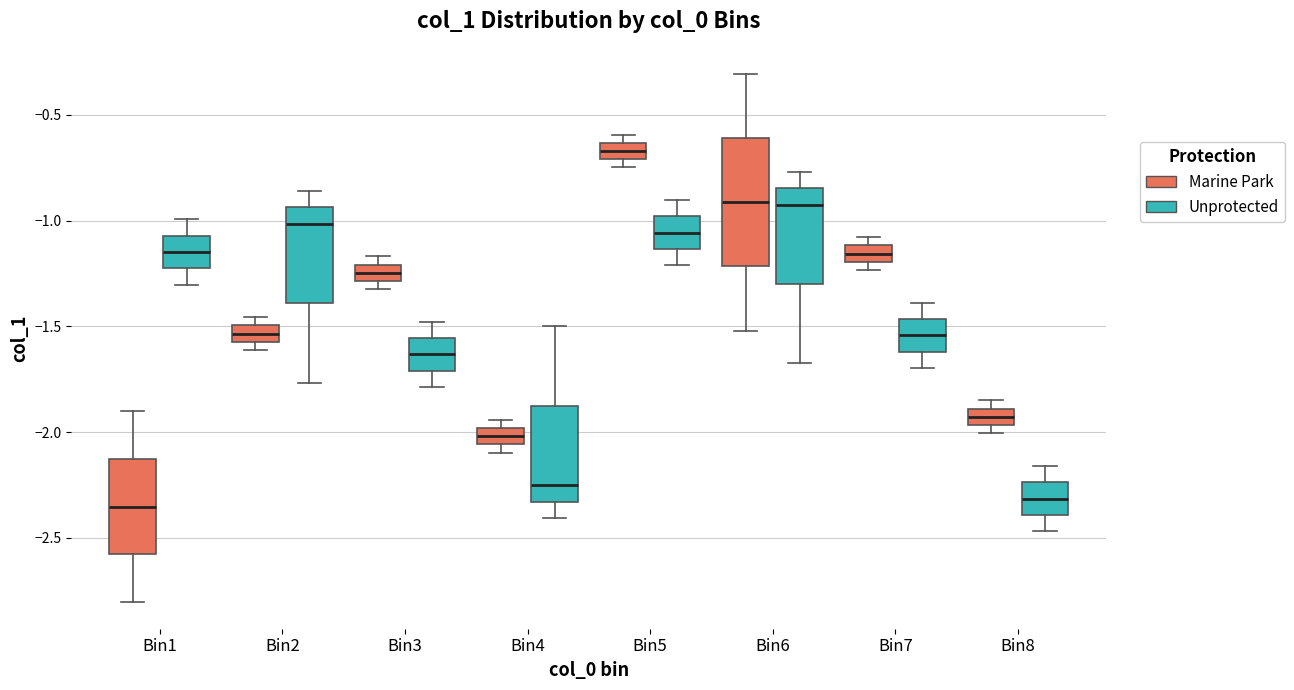

Reading left to right, transcribe this box plot: for each box, give where its median line is, the range the box spans, and where its two whiskers end, as read against the y-axis. The values are not printed on the chart, so give them approximately, as read against the axis.

Bin1 (Marine Park): median -2.35, box -2.60 to -2.15, whiskers -2.80 to -1.90
Bin1 (Unprotected): median -1.15, box -1.20 to -1.05, whiskers -1.30 to -1.00
Bin2 (Marine Park): median -1.55 (inside the box), box -1.55 to -1.50, whiskers -1.60 to -1.45
Bin2 (Unprotected): median -1.00, box -1.40 to -0.95, whiskers -1.75 to -0.85
Bin3 (Marine Park): median -1.25, box -1.30 to -1.20, whiskers -1.30 (just below the box's lower edge) to -1.15
Bin3 (Unprotected): median -1.65, box -1.70 to -1.55, whiskers -1.80 to -1.50
Bin4 (Marine Park): median -2.00 (inside the box), box -2.05 to -2.00, whiskers -2.10 to -1.95
Bin4 (Unprotected): median -2.25, box -2.35 to -1.85, whiskers -2.40 to -1.50
Bin5 (Marine Park): median -0.65 (inside the box), box -0.70 to -0.65, whiskers -0.75 to -0.60
Bin5 (Unprotected): median -1.05, box -1.15 to -1.00, whiskers -1.20 to -0.90
Bin6 (Marine Park): median -0.90, box -1.20 to -0.60, whiskers -1.50 to -0.30
Bin6 (Unprotected): median -0.90, box -1.30 to -0.85, whiskers -1.65 to -0.75
Bin7 (Marine Park): median -1.15, box -1.20 to -1.10, whiskers -1.25 to -1.10 (above the box's upper edge)
Bin7 (Unprotected): median -1.55, box -1.60 to -1.45, whiskers -1.70 to -1.40
Bin8 (Marine Park): median -1.95 (inside the box), box -1.95 to -1.90, whiskers -2.00 to -1.85
Bin8 (Unprotected): median -2.30, box -2.40 to -2.25, whiskers -2.45 to -2.15